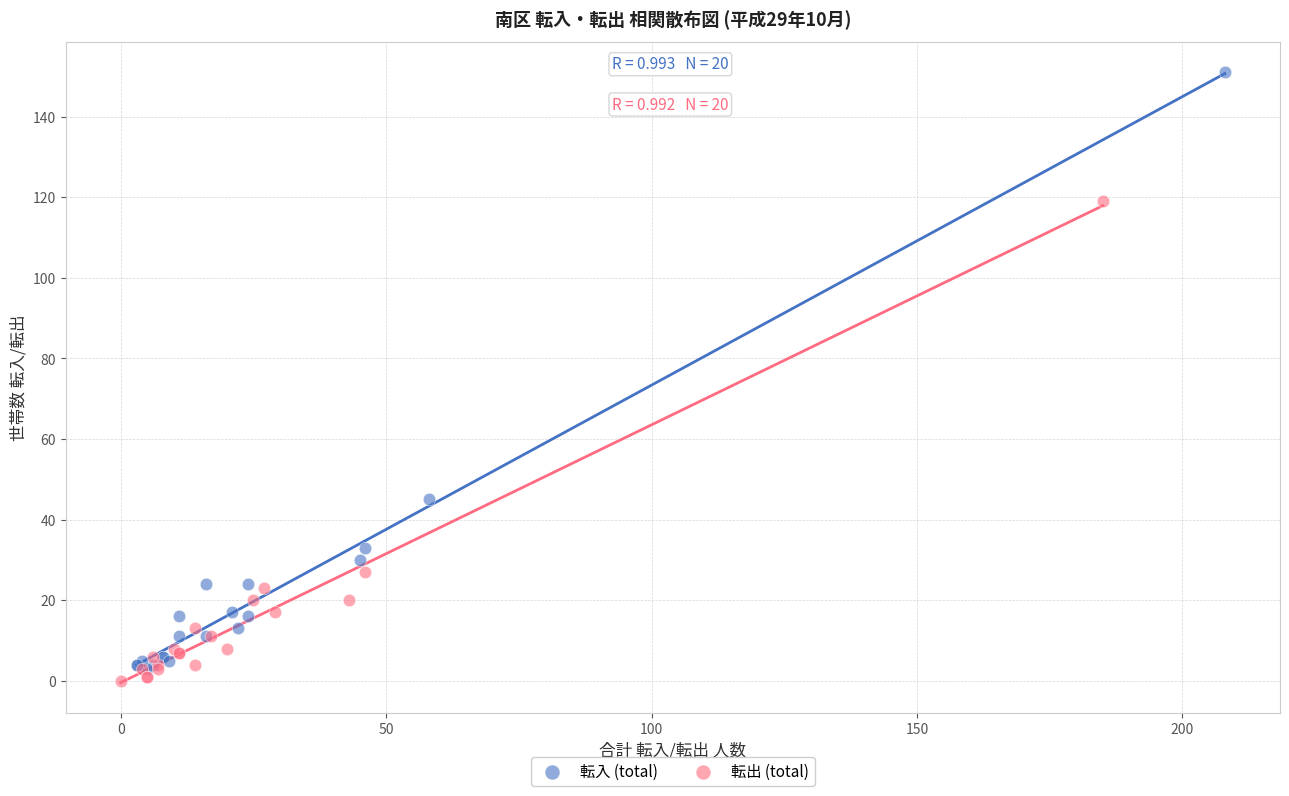

Which series contains the highest Y value?

転入 (total)